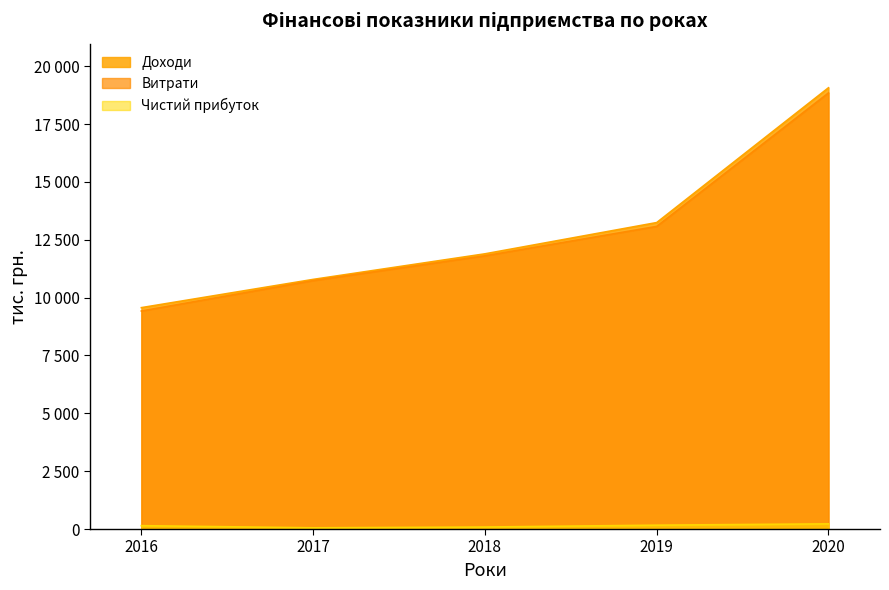

At which label does Витрати first exceed 11804?

2019